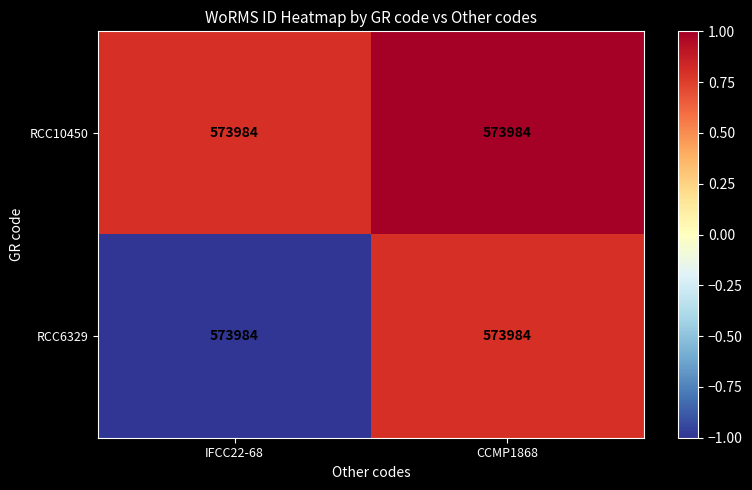

What is the minimum value shown in the chart?

-1.0